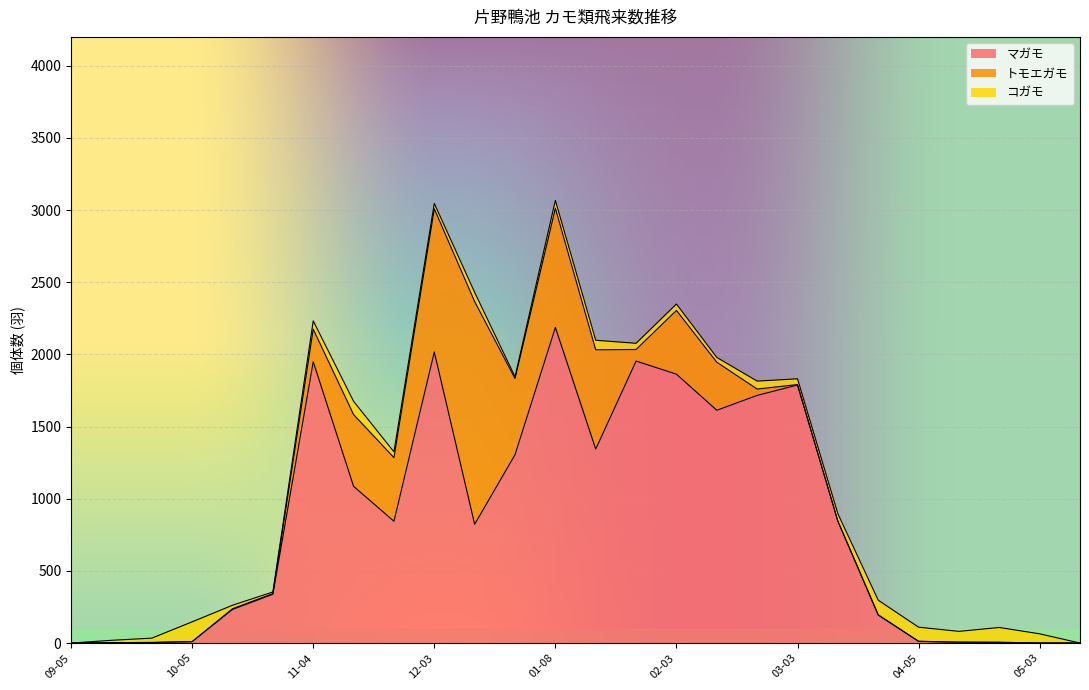

In コガモ, how many points are lower than both neighbors (excluding endpoints)?

7